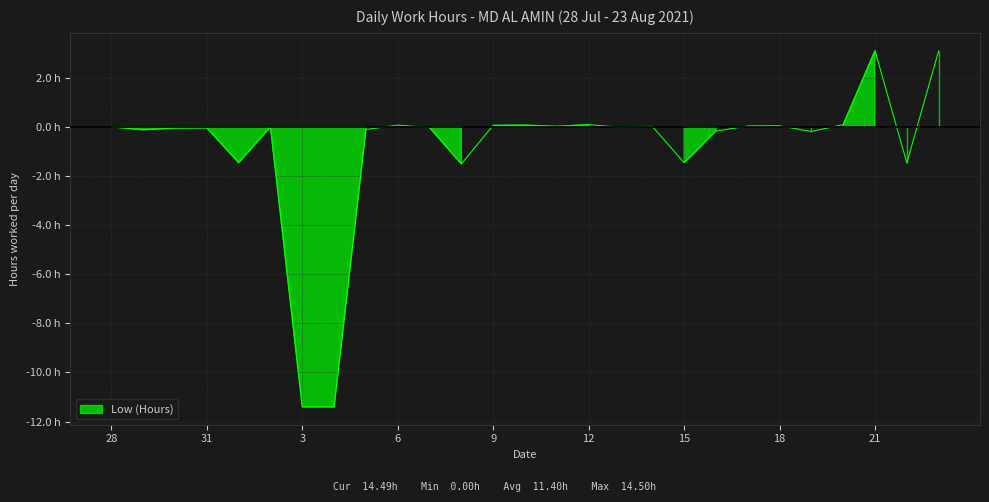

Reading left to right, list all the values displayed in this chart.

-0.0	-0.1	-0.1	-0.0	-1.5	-0.0	-11.4	-11.4	-0.1	0.1	-0.0	-1.5	0.1	0.1	0.0	0.1	-0.0	0.0	-1.5	-0.2	0.0	0.0	-0.2	0.1	3.1	-1.5	3.1